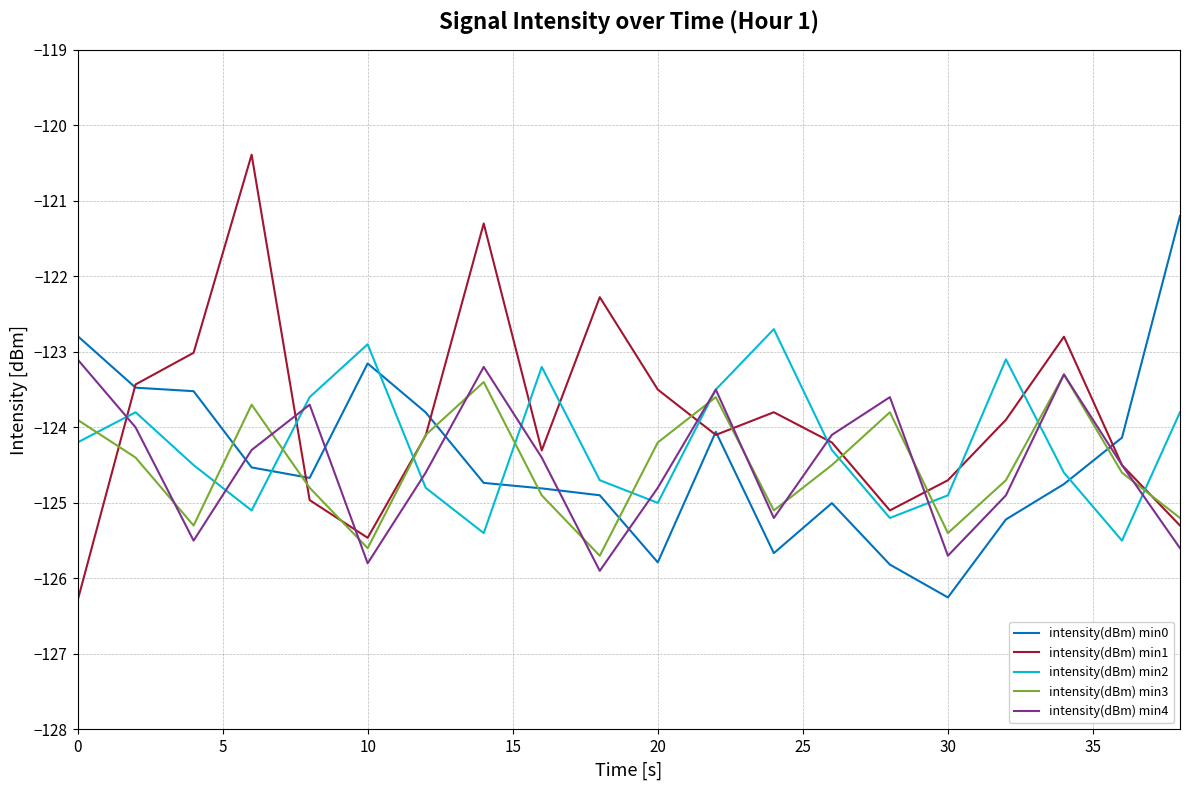

How many lines are shown in the chart?

5